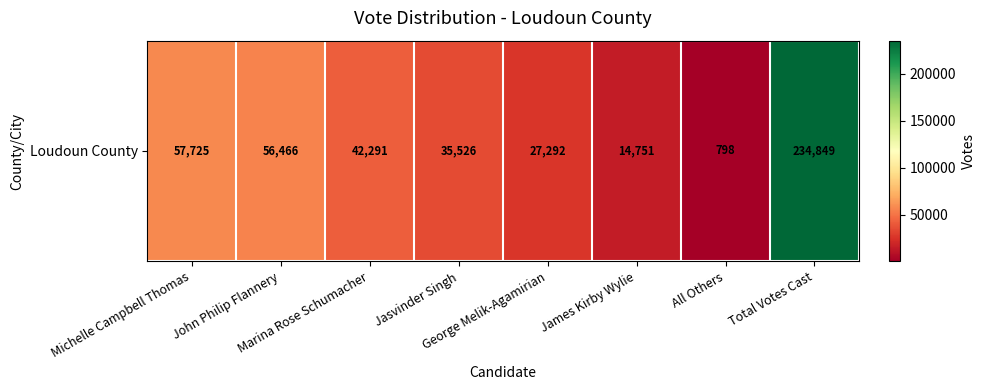

What is the ratio of the value at Marina Rose Schumacher to the value at All Others?

53.0